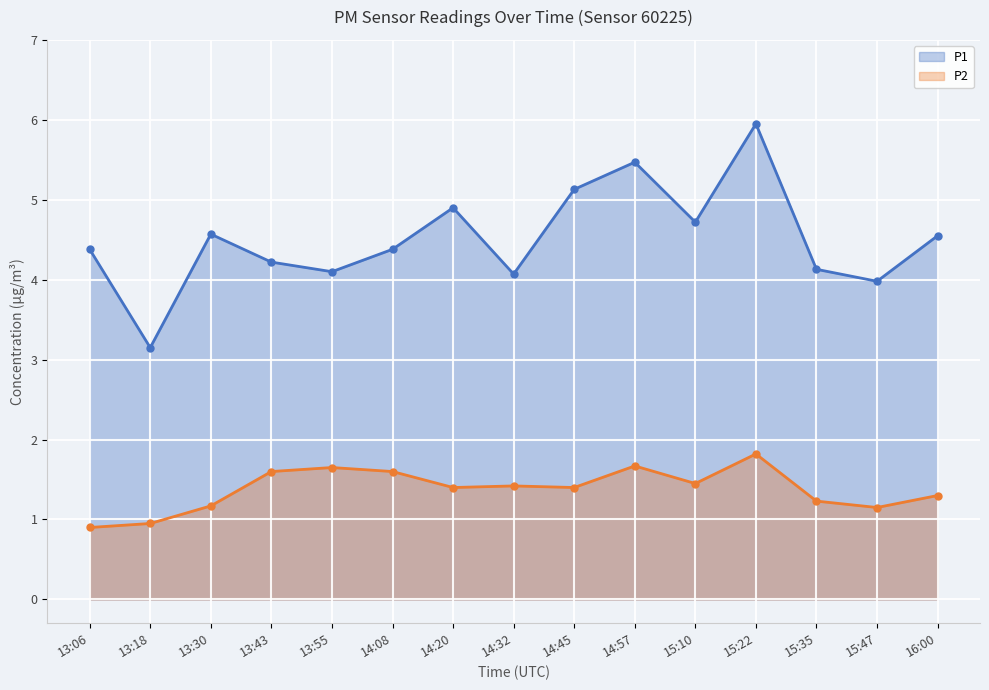

What are all the series names shown in the legend?

P1, P2